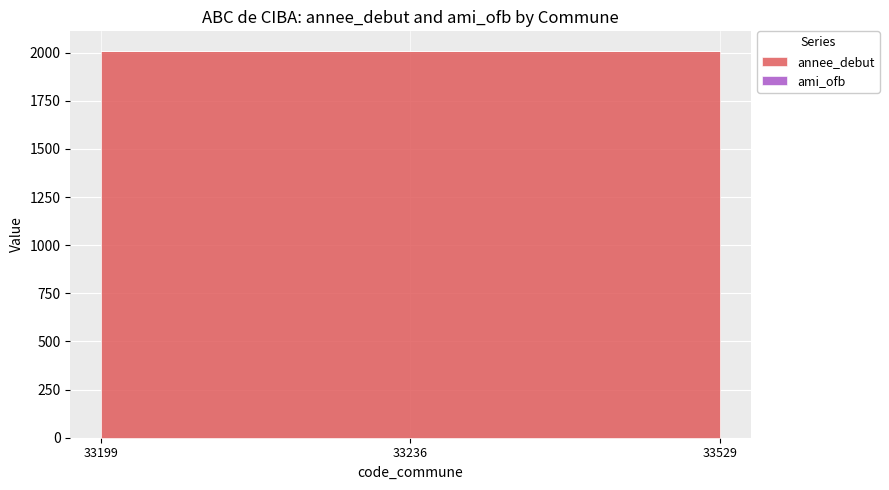

What value does the annee_debut series have at 33236?

2010